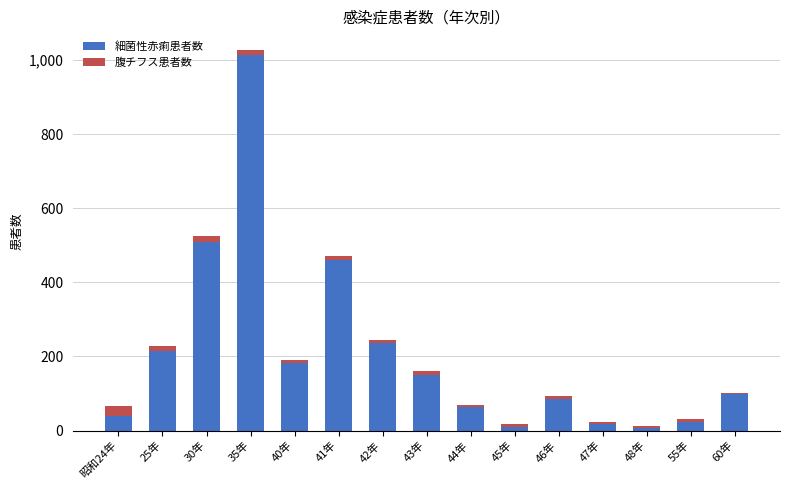

At which category is the sum across all series the highest?

35年